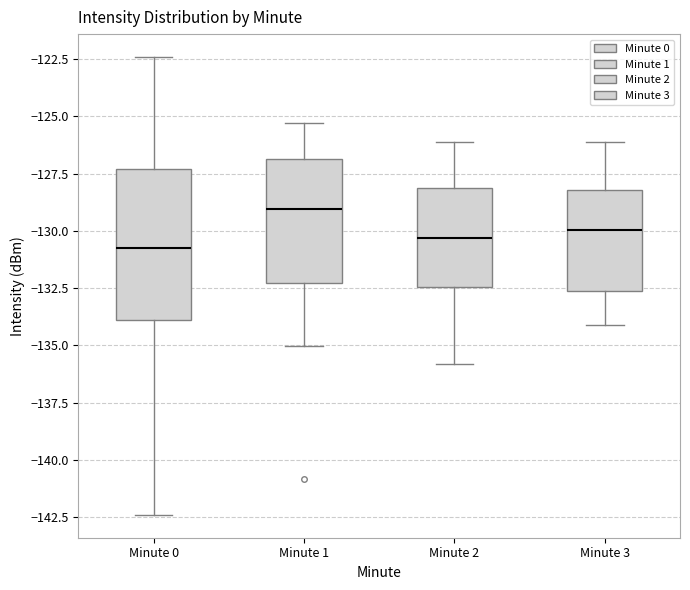

Where does the upper whisker of the box for Minute 1 end on the y-axis? The values are not printed on the chart, so give them approximately, as read against the axis.

-125.5